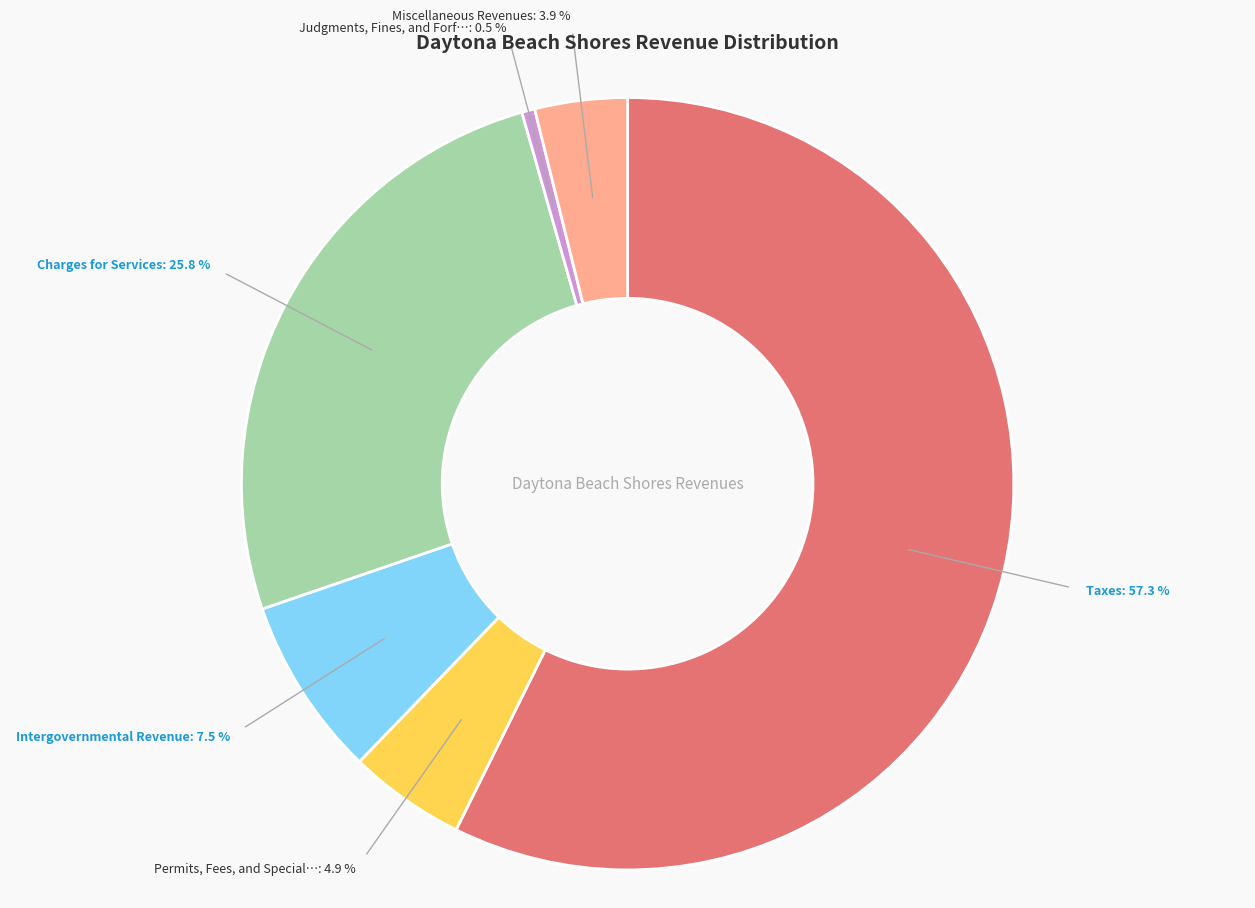

Is there a majority slice in this chart?

Yes